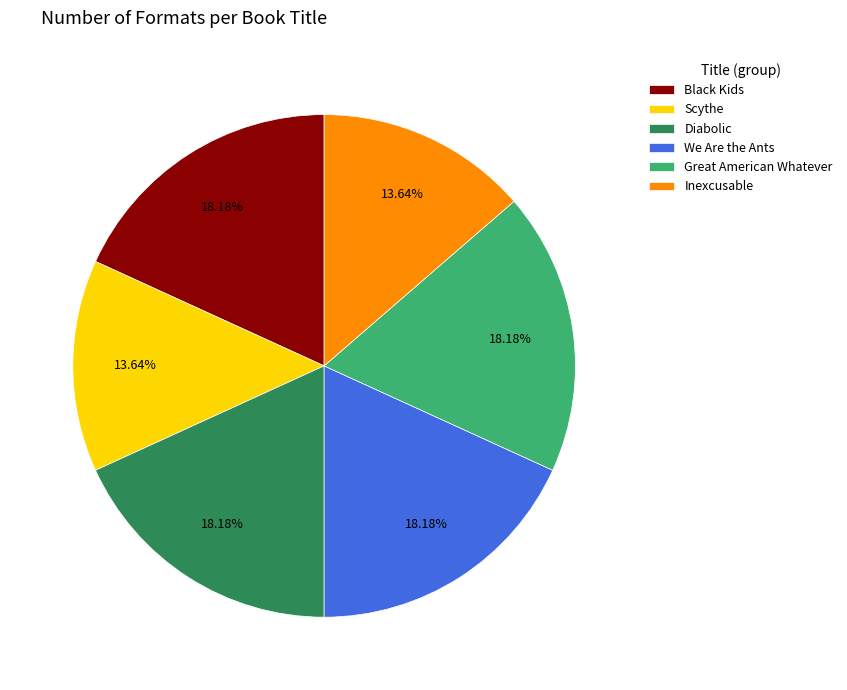

Between Inexcusable and Diabolic, which is larger?

Diabolic